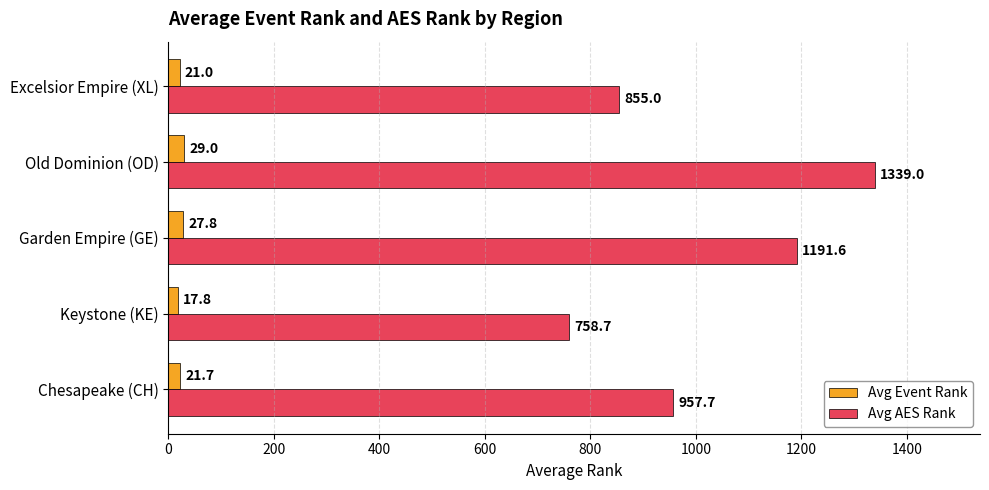

The Avg Event Rank series shows 21.0 at Excelsior Empire (XL). True or false?

True